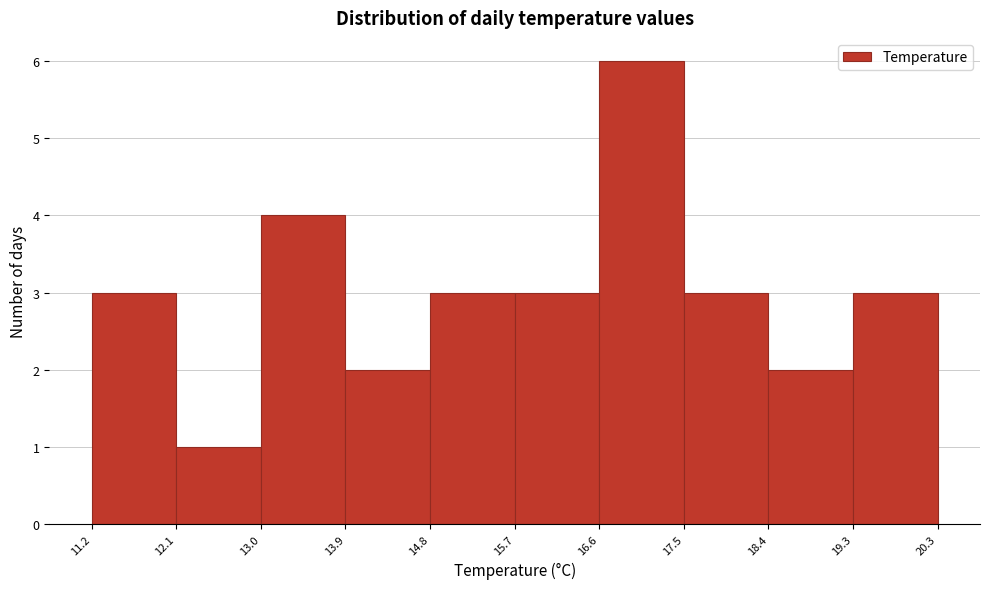

Reading left to right, transcribe this chart: for each bar, give the range it covers on the x-axis and its height. The values are not printed on the chart, so give them approximately, as read against the axis.

11.2 to 12.1: 3
12.1 to 13.0: 1
13.0 to 13.9: 4
13.9 to 14.8: 2
14.8 to 15.7: 3
15.7 to 16.6: 3
16.6 to 17.5: 6
17.5 to 18.4: 3
18.4 to 19.3: 2
19.3 to 20.3: 3